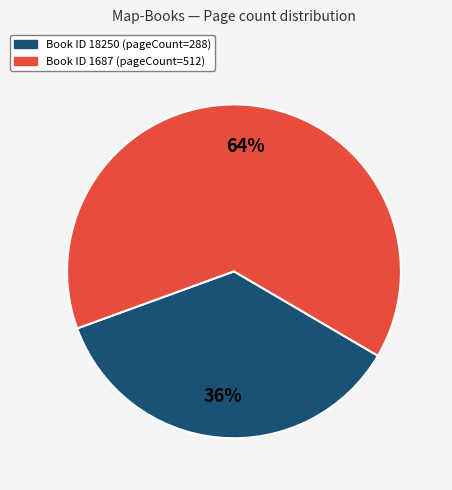

Is there a majority slice in this chart?

Yes